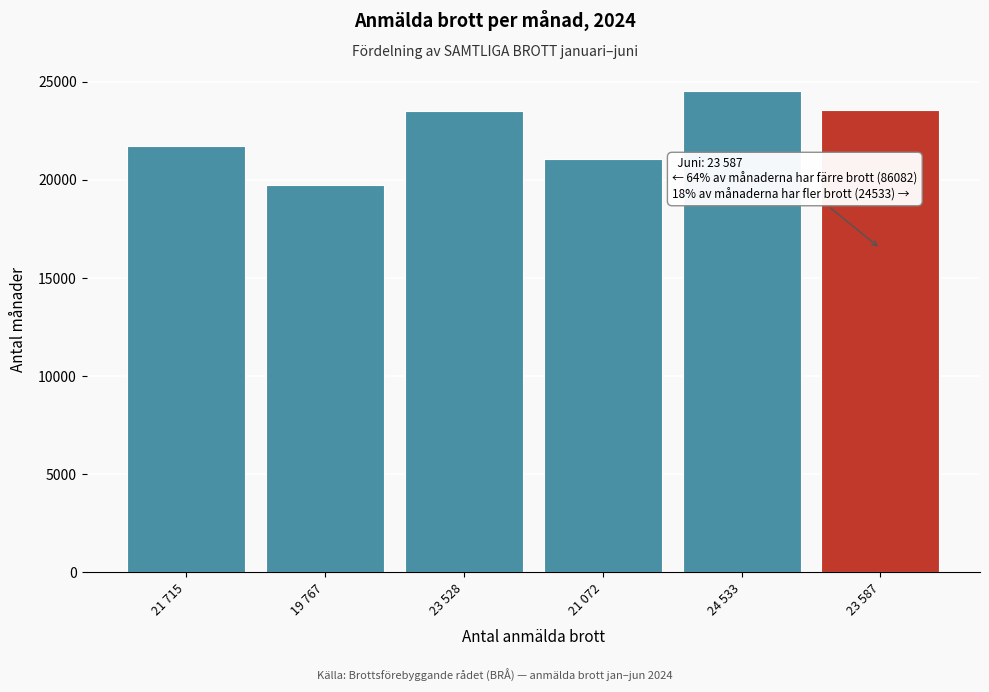

Is it true that the value at 21 072 is 21072?

True